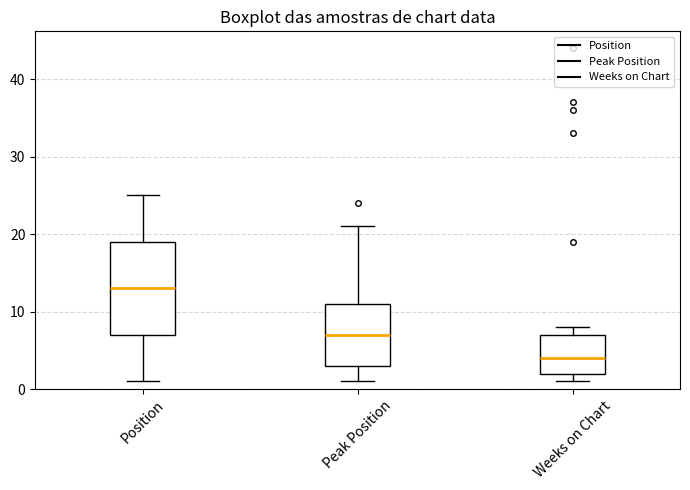

Which box is the tallest, from its lower edge to its upper edge?

Position